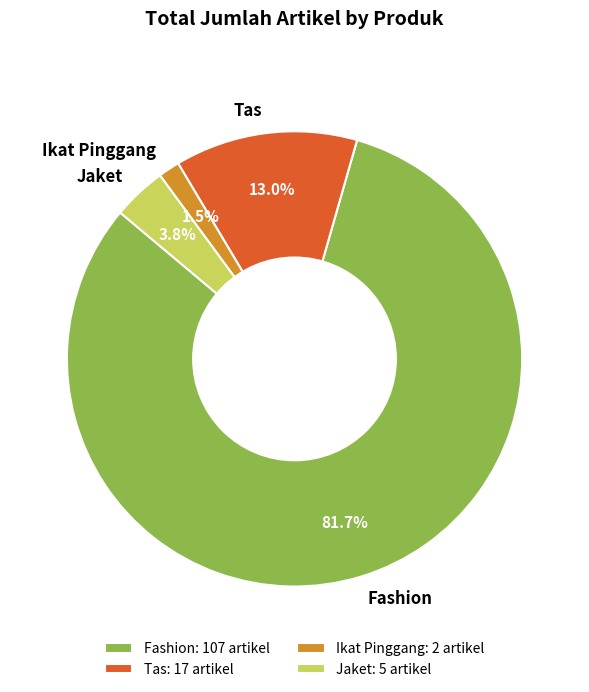

Approximately how many times larger is the value at Fashion compared to Tas?

6.3